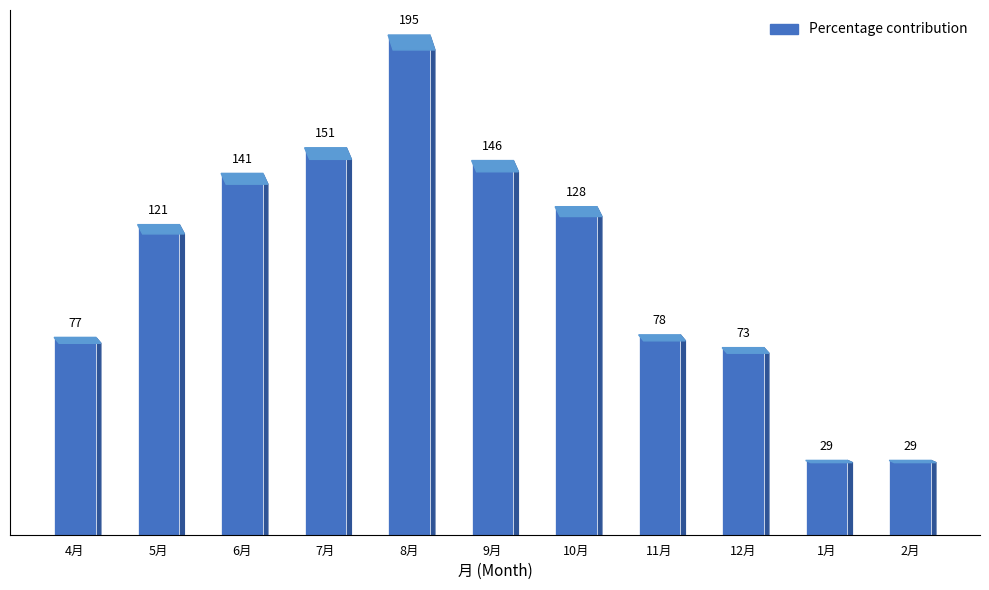

How many bars are there in total?

11